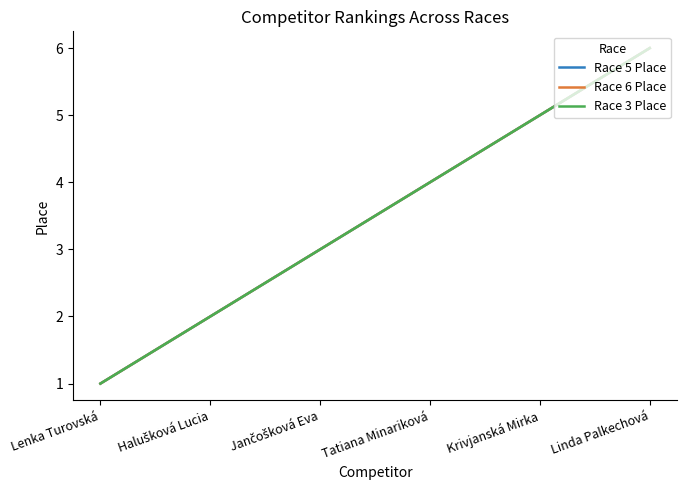

Reading left to right, what are all the values shown in this chart?

Race 5 Place: Lenka Turovská=1	Halušková Lucia=2	Jančošková Eva=3	Tatiana Minariková=4	Krivjanská Mirka=5	Linda Palkechová=6
Race 6 Place: Lenka Turovská=1	Halušková Lucia=2	Jančošková Eva=3	Tatiana Minariková=4	Krivjanská Mirka=5	Linda Palkechová=6
Race 3 Place: Lenka Turovská=1	Halušková Lucia=2	Jančošková Eva=3	Tatiana Minariková=4	Krivjanská Mirka=5	Linda Palkechová=6